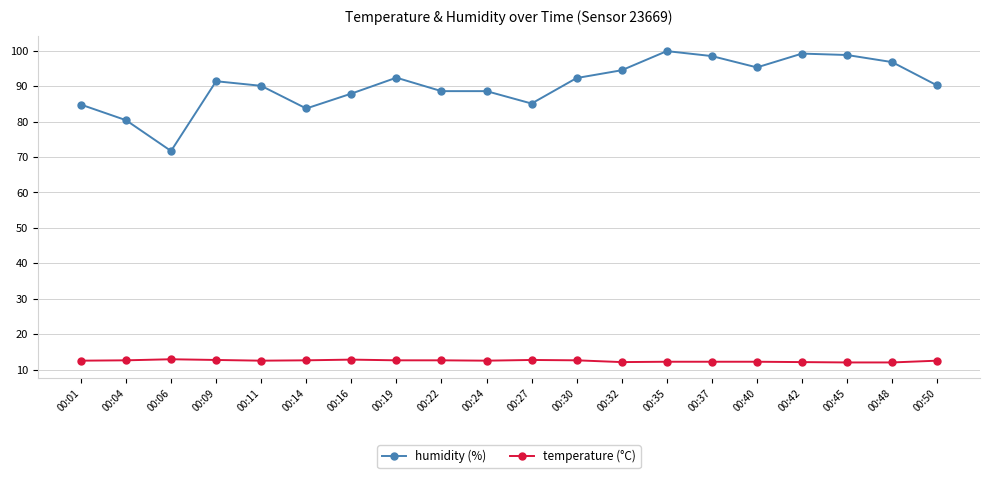

What is the sum of the temperature (°C) values at 00:27 and 00:16?

25.5